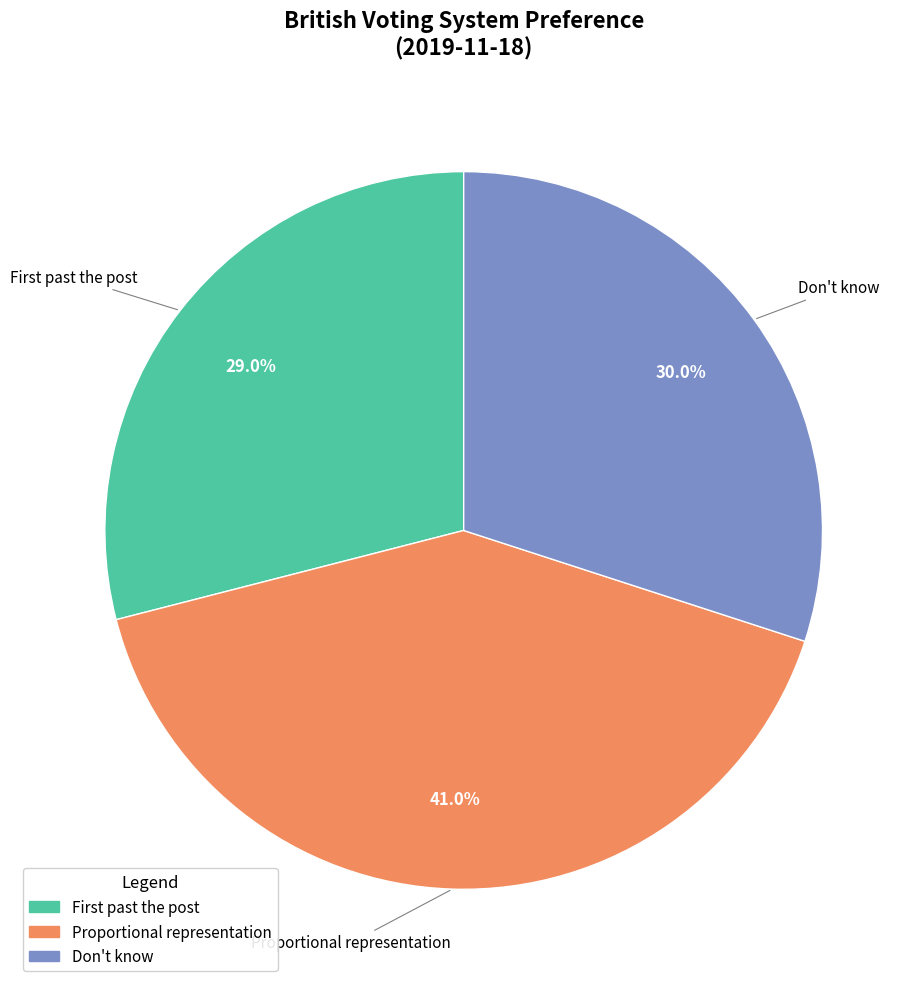

What portion of the pie excludes Proportional representation?

59.0%